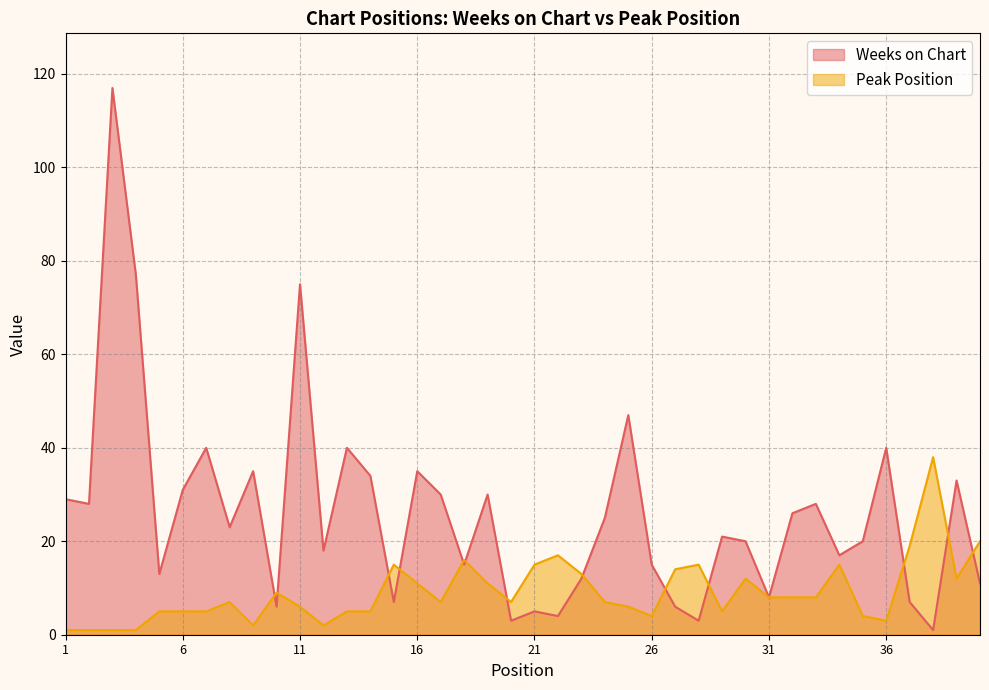

What is the difference between the highest and lowest values at 23?

1